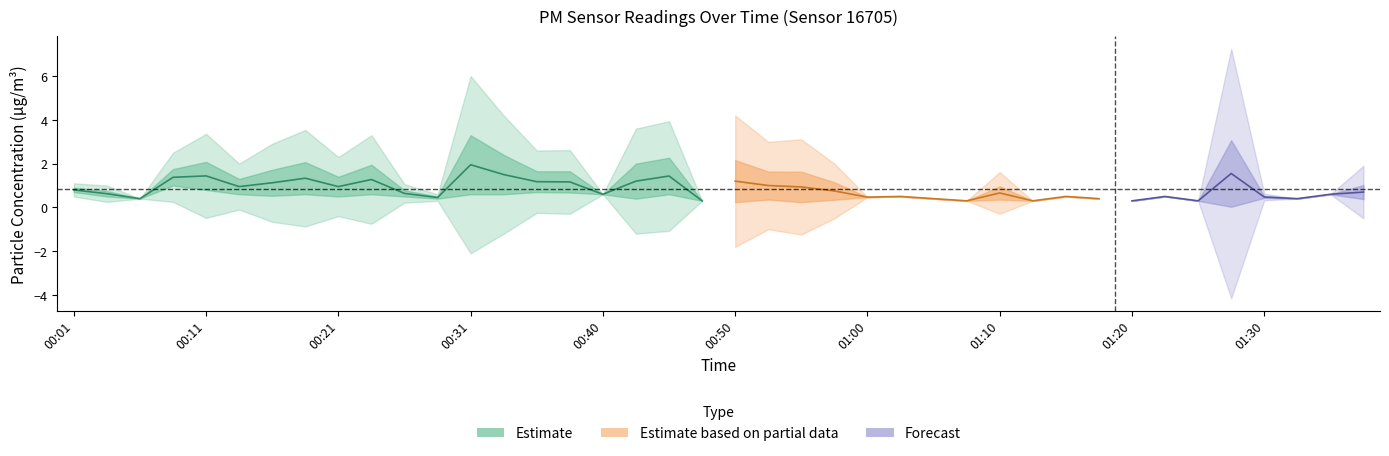

The value of P2 at 01:12 is 0.3. True or false?

True